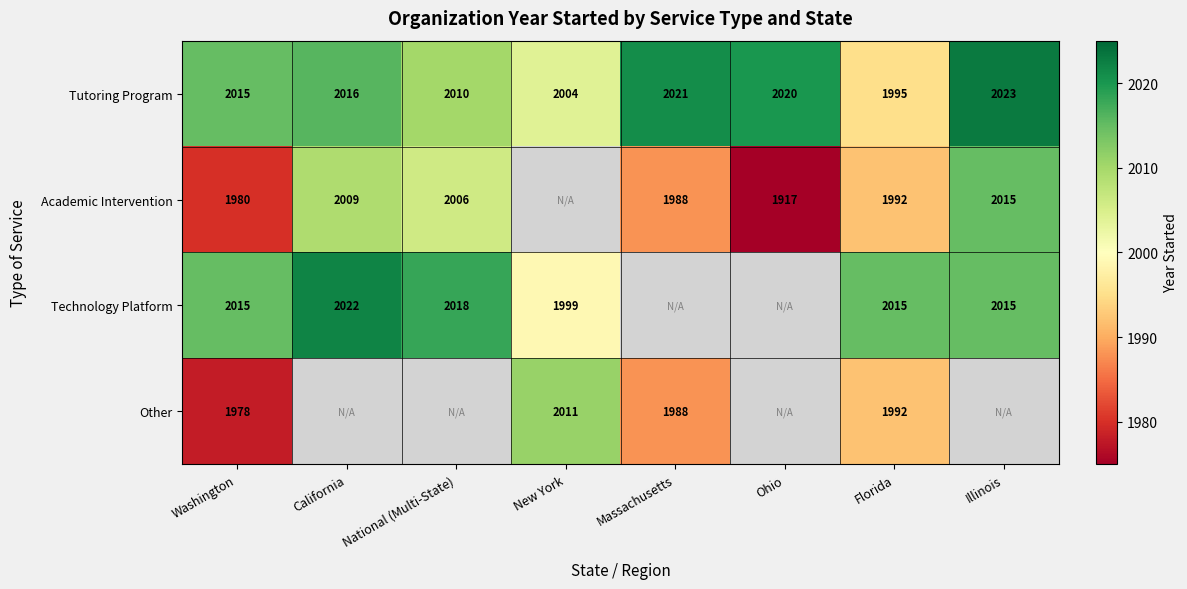

True or false: Tutoring Program has a value of 949.8 at Florida.

False